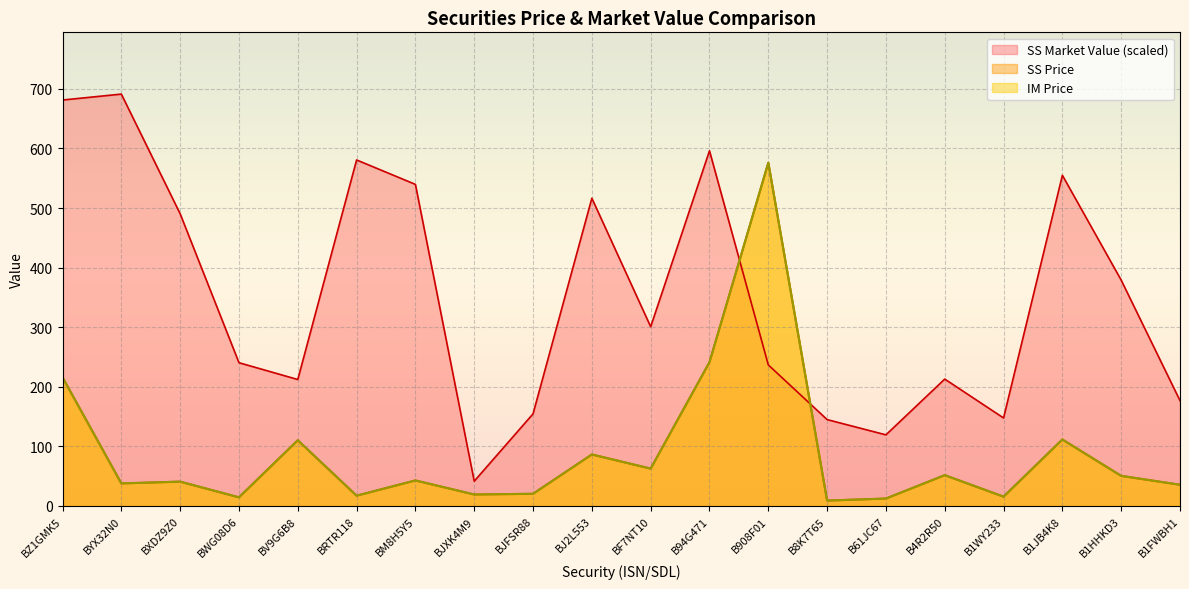

In SS Price, how many points are higher than both neighbors (excluding endpoints)?

7